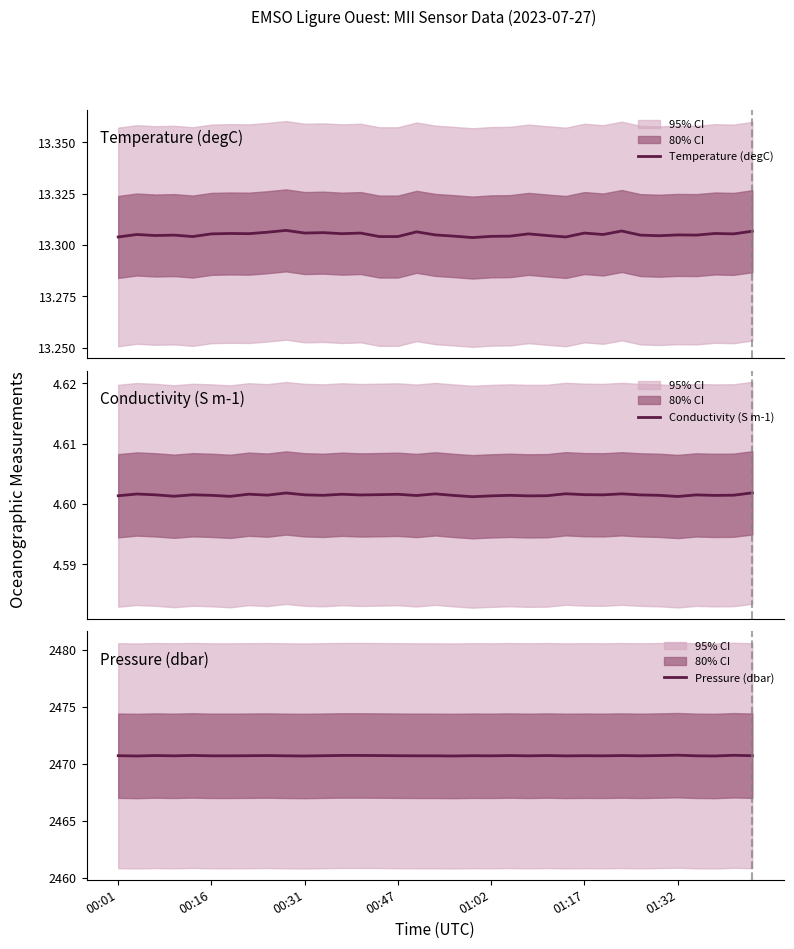

What are all the series names shown in the legend?

Temperature (degC), Conductivity (S m-1), Pressure (dbar)